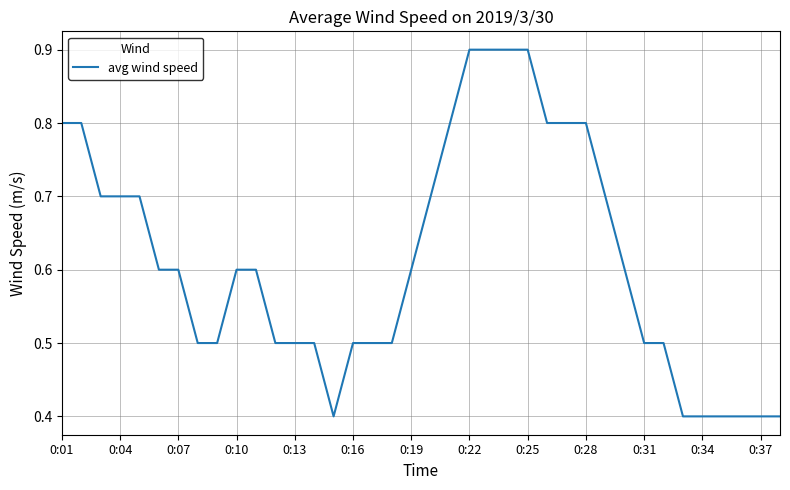

What is the greatest value displayed?

0.9